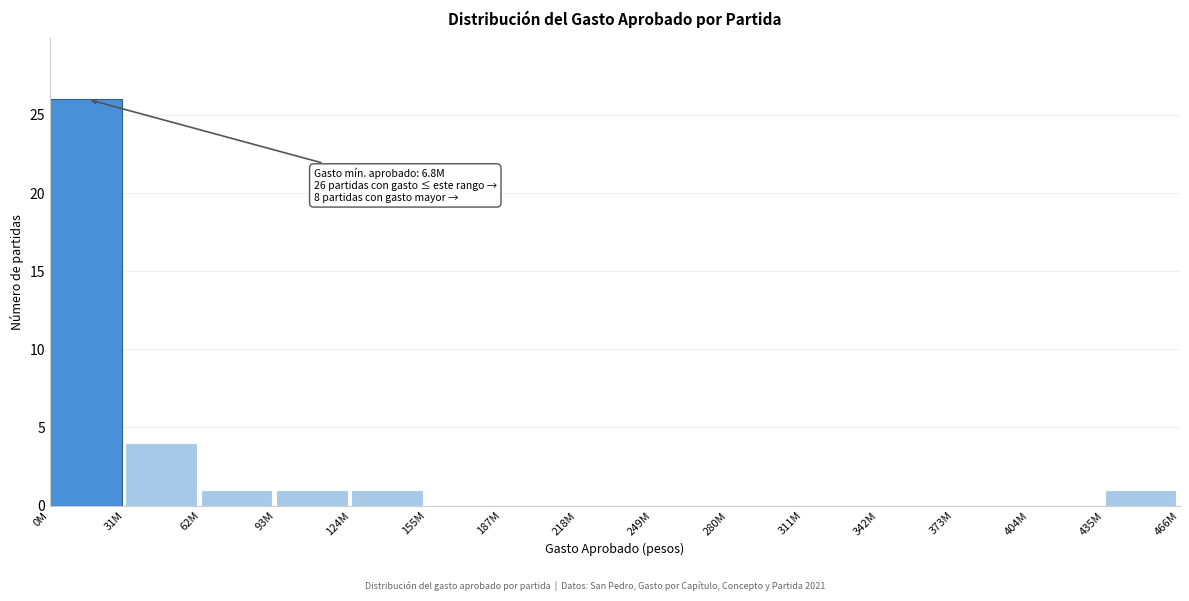

Reading right to left, what are all the values shown in this chart?

435M=1	404M=0	373M=0	342M=0	311M=0	280M=0	249M=0	218M=0	187M=0	155M=0	124M=1	93M=1	62M=1	31M=4	0M=26